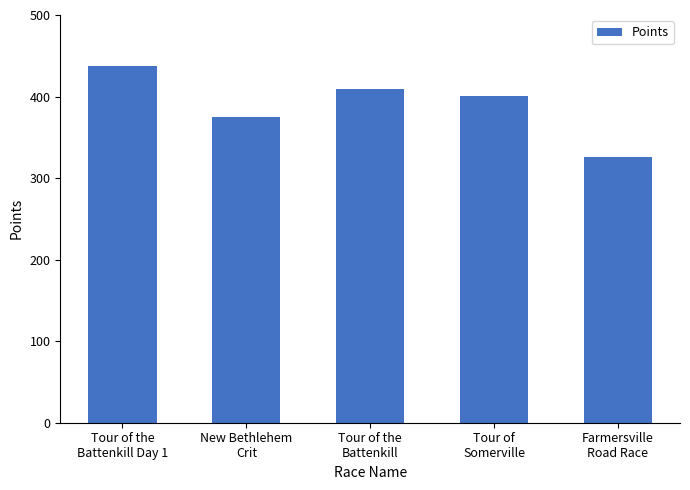

At which label is the value closest to 381?

New Bethlehem
Crit